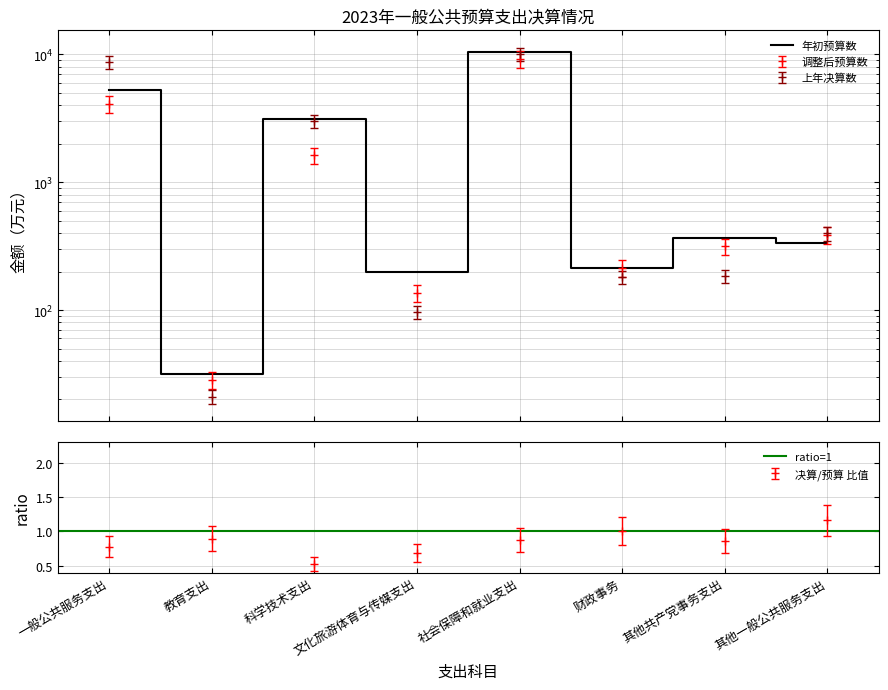

In 调整后预算数, how many points are higher than both neighbors (excluding endpoints)?

2